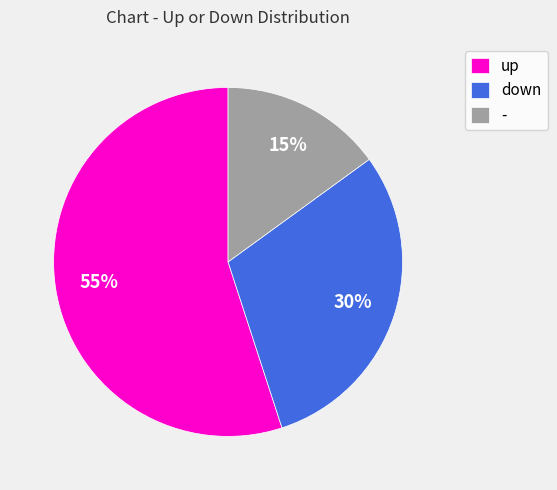

What percentage is the down slice, to the nearest percent?

30%